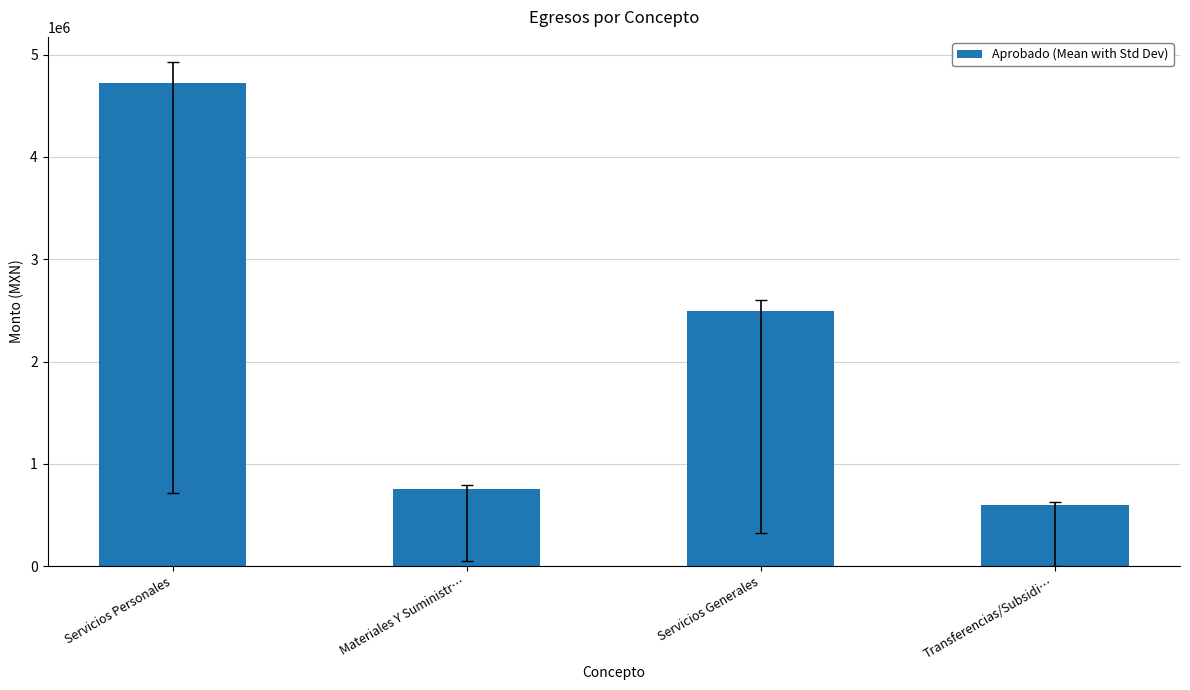

The chart shows a value of 4725586.0 at Servicios Personales. True or false?

True